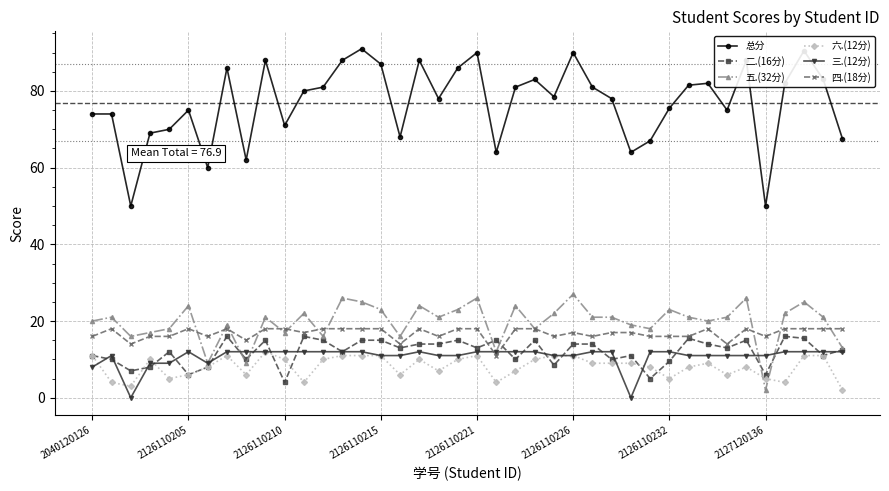

Which series has the largest range (max minus min)?

总分